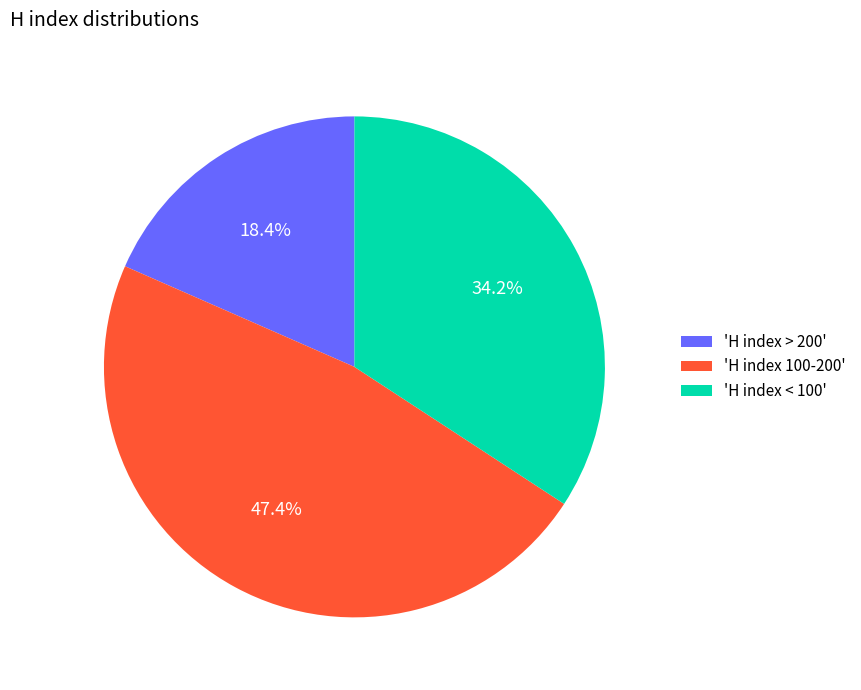

Does any single category account for the majority?

No